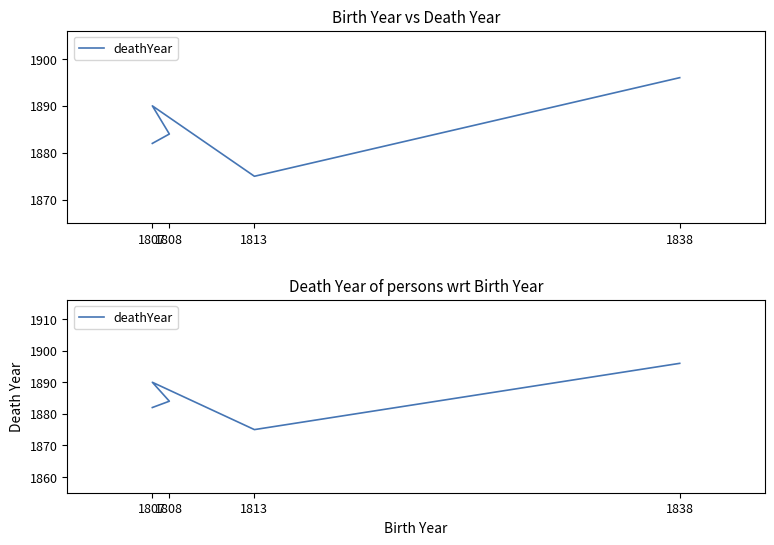

What position from the right is 1808?

4